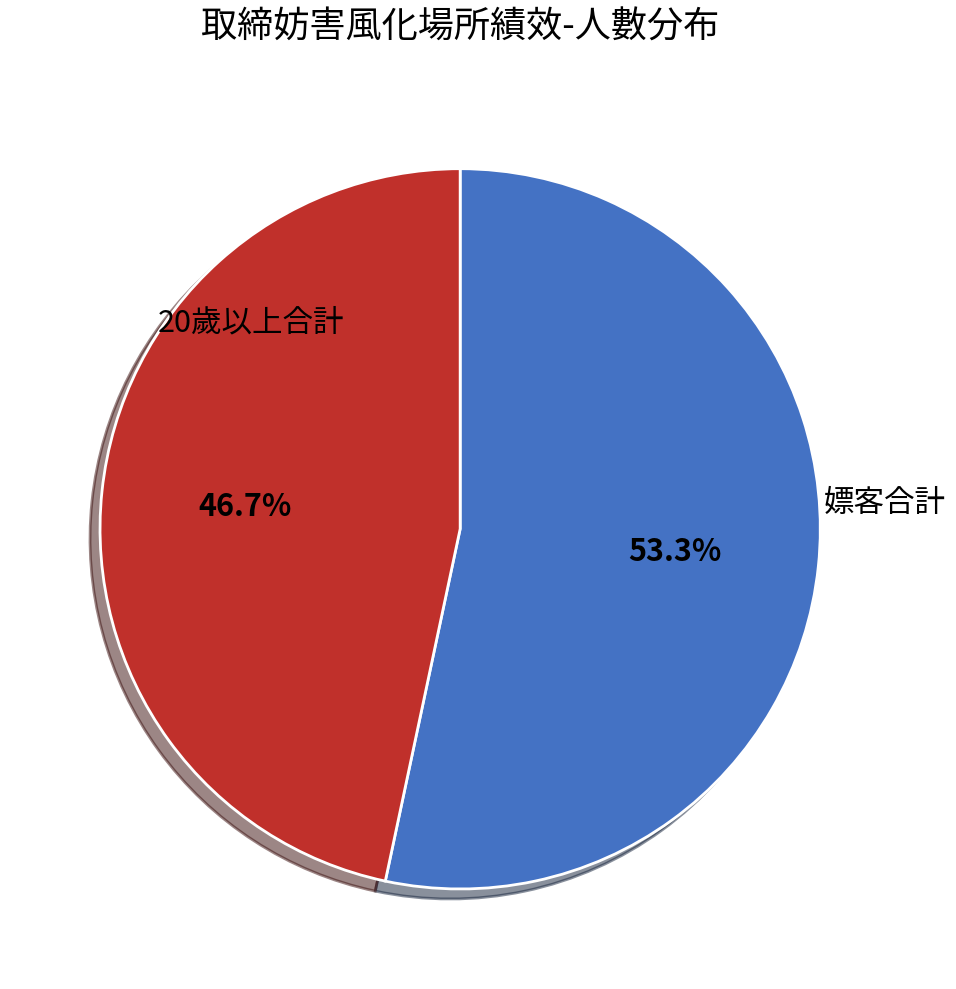

Count the number of slices in the pie.

2